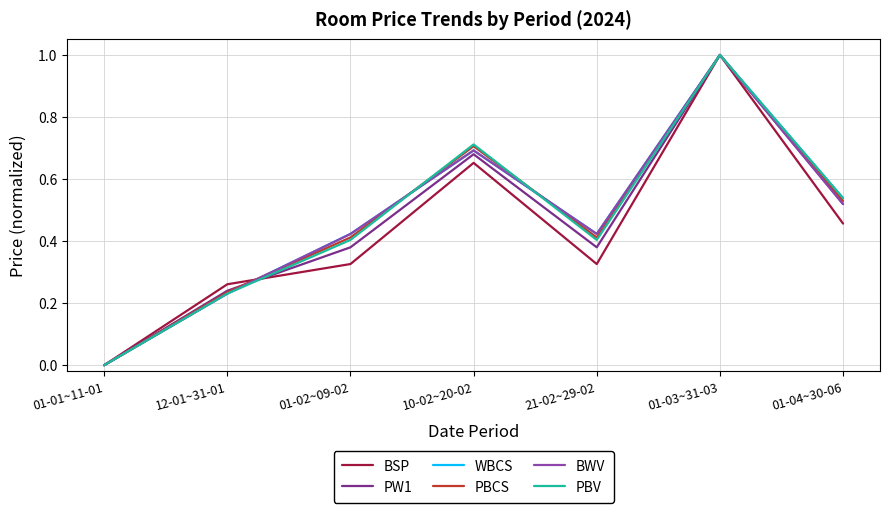

Does the chart display data point markers on the line(s)?

No